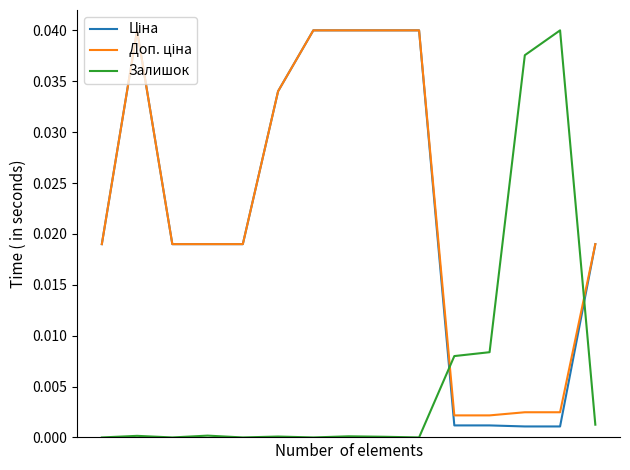

Which series has the largest range (max minus min)?

Залишок